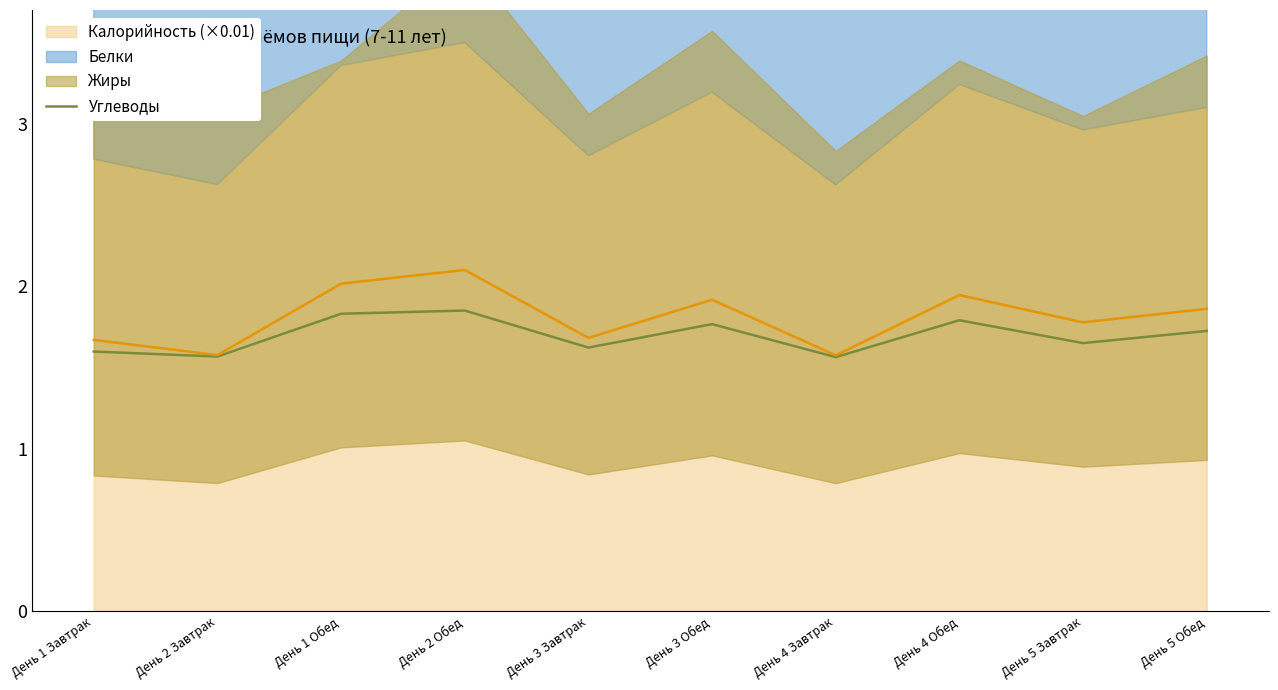

Reading right to left, list all the values displayed in this chart.

1.7	1.6	1.8	1.6	1.8	1.6	1.9	1.8	1.6	1.6